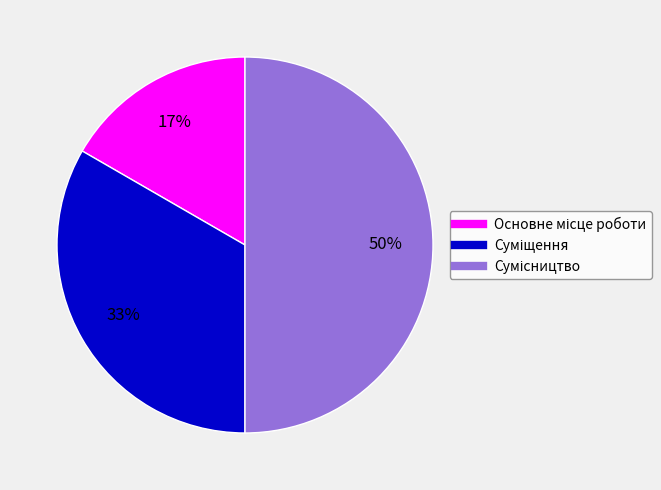

To the nearest percent, what is the average slice percentage?

33%